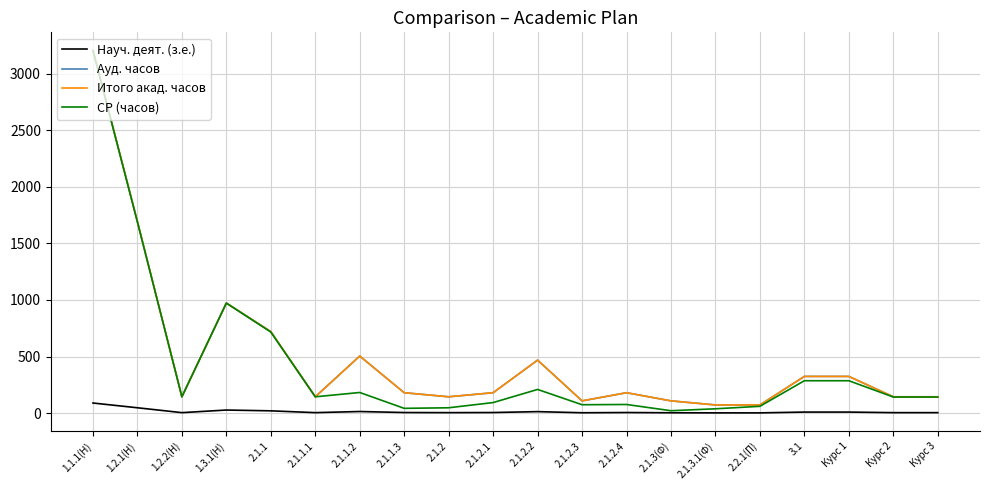

Reading right to left, list all the values displayed in this chart.

Науч. деят. (з.е.): 4	4	9	9	2	2	3	5	3	13	5	4	5	14	4	20	27	4	47	89
Ауд. часов: 144	144	324	324	72	72	108	180	108	468	180	144	180	504	144	720	972	144	1692	3204
Итого акад. часов: 144	144	324	324	72	72	108	180	108	468	180	144	180	504	144	720	972	144	1692	3204
СР (часов): 142	142	286	286	60	38	21	76	74	209	93	47	42	182	144	716	972	144	1688	3204